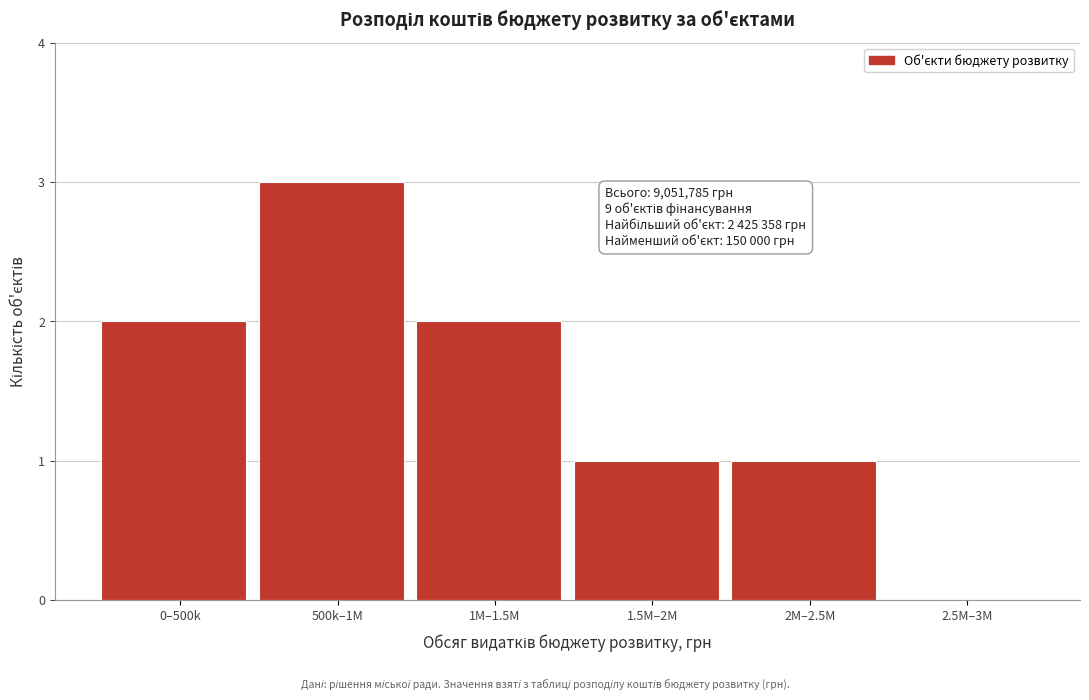

Reading left to right, list all the values displayed in this chart.

0–500k=2	500k–1M=3	1M–1.5M=2	1.5M–2M=1	2M–2.5M=1	2.5M–3M=0